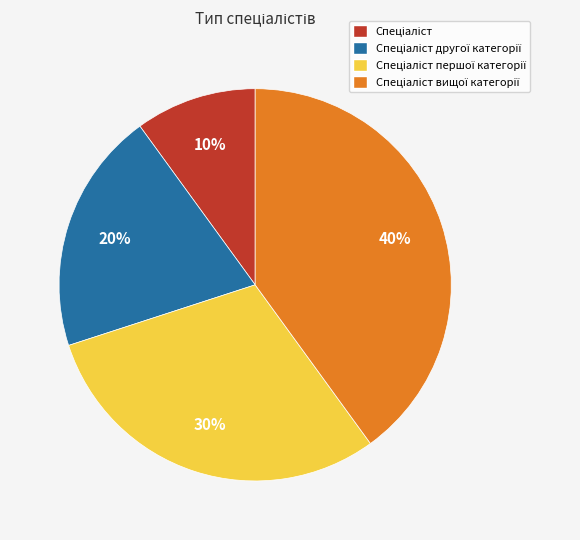

Does any single category account for the majority?

No